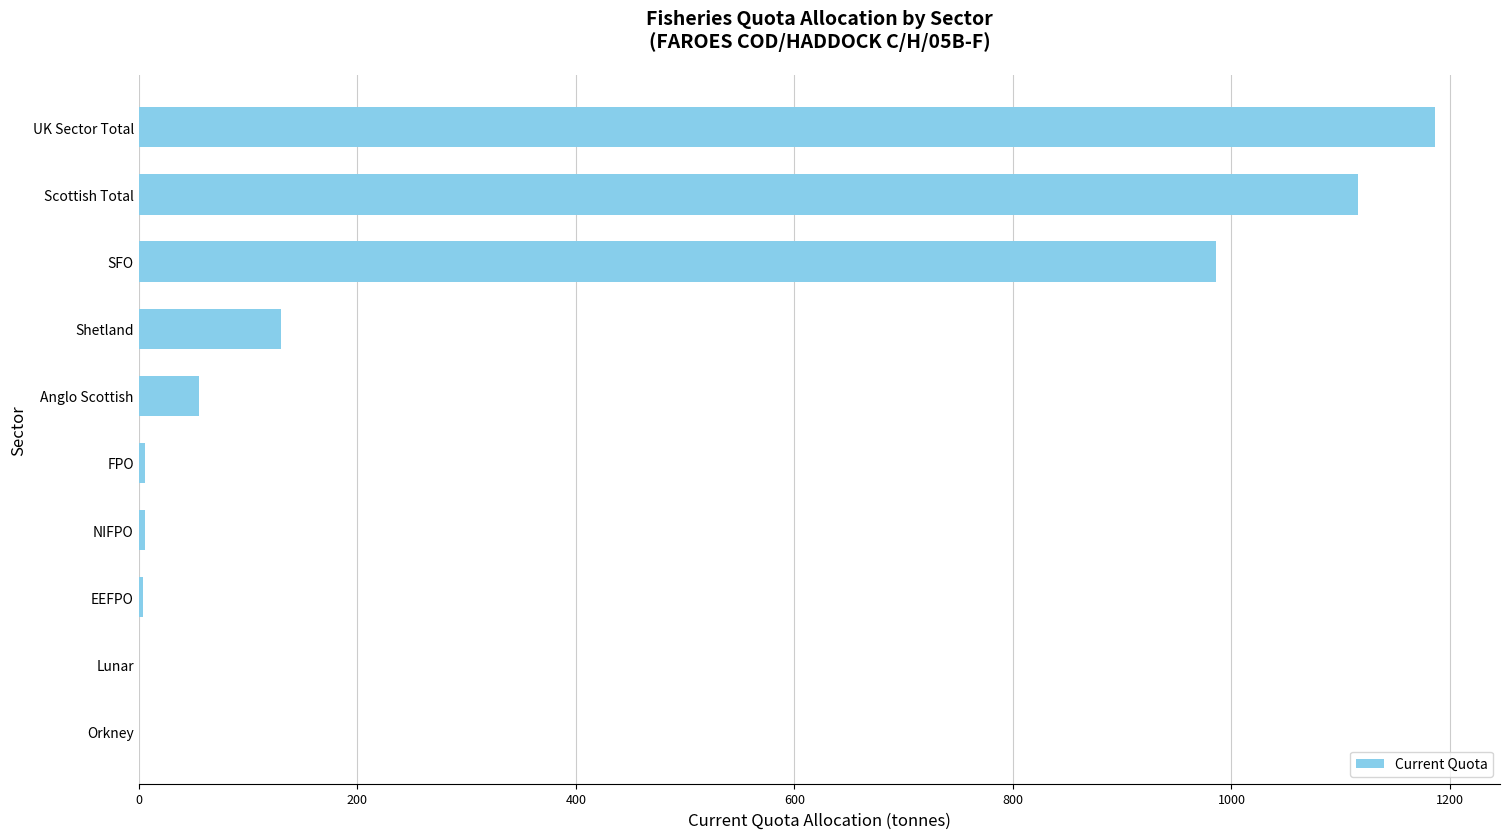

What is the sum of all values?

3488.6